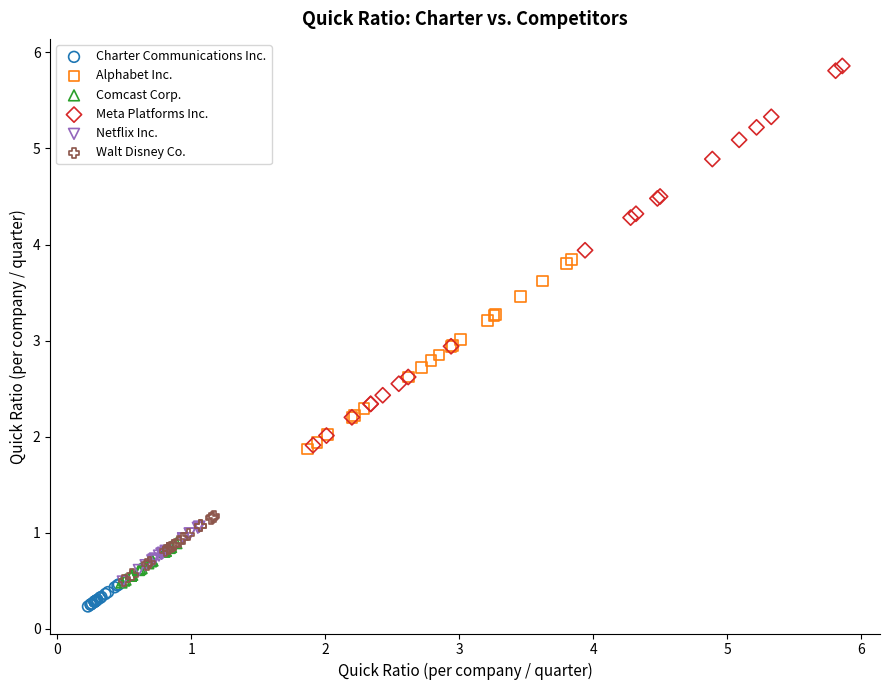

Which series contains the highest Y value?

Meta Platforms Inc.